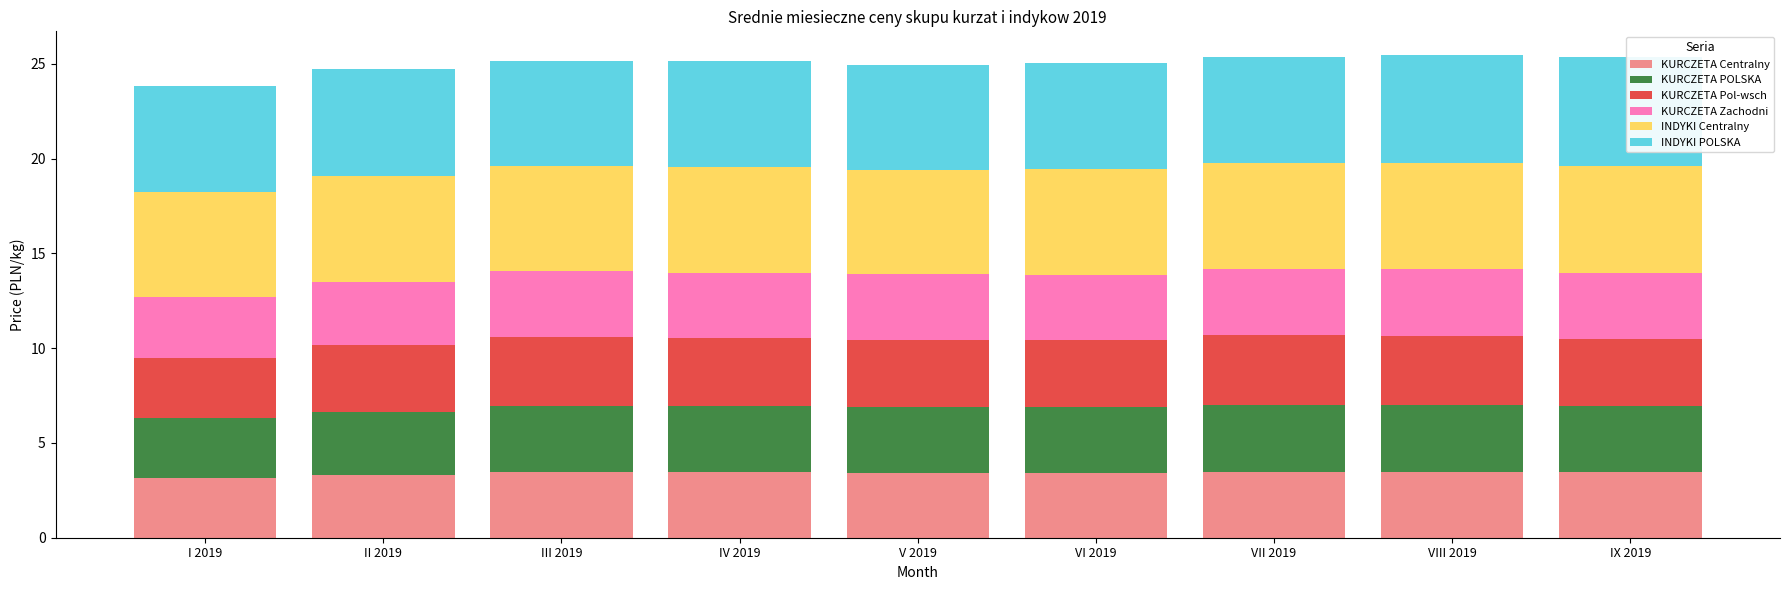

What is the total value across all series at I 2019?

23.8